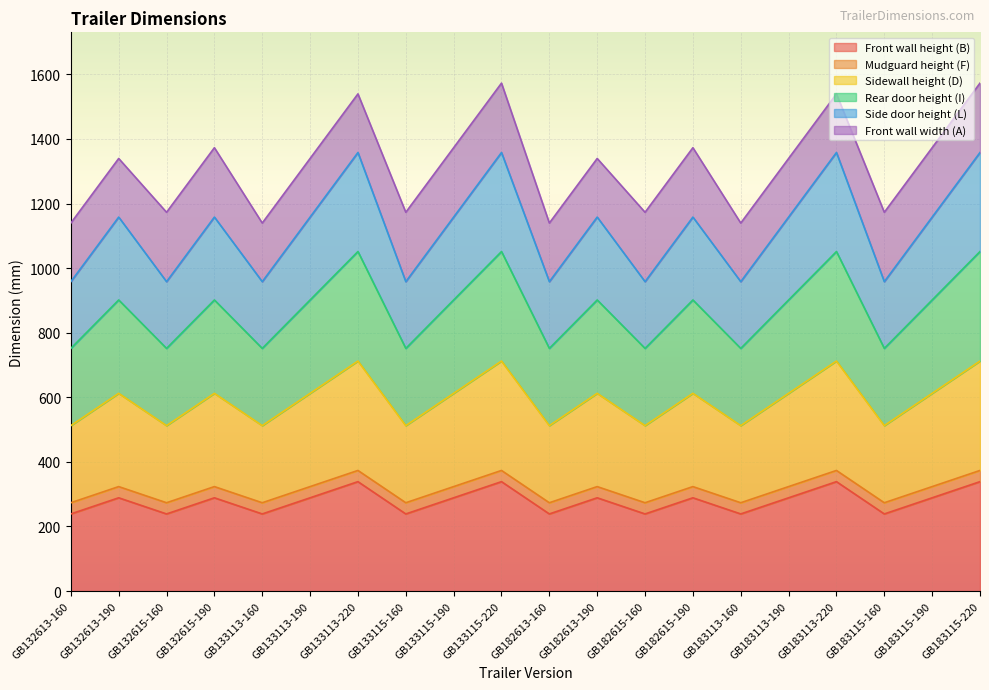

What is the difference between the maximum and minimum values in the Sidewall height (D) series?

100.0